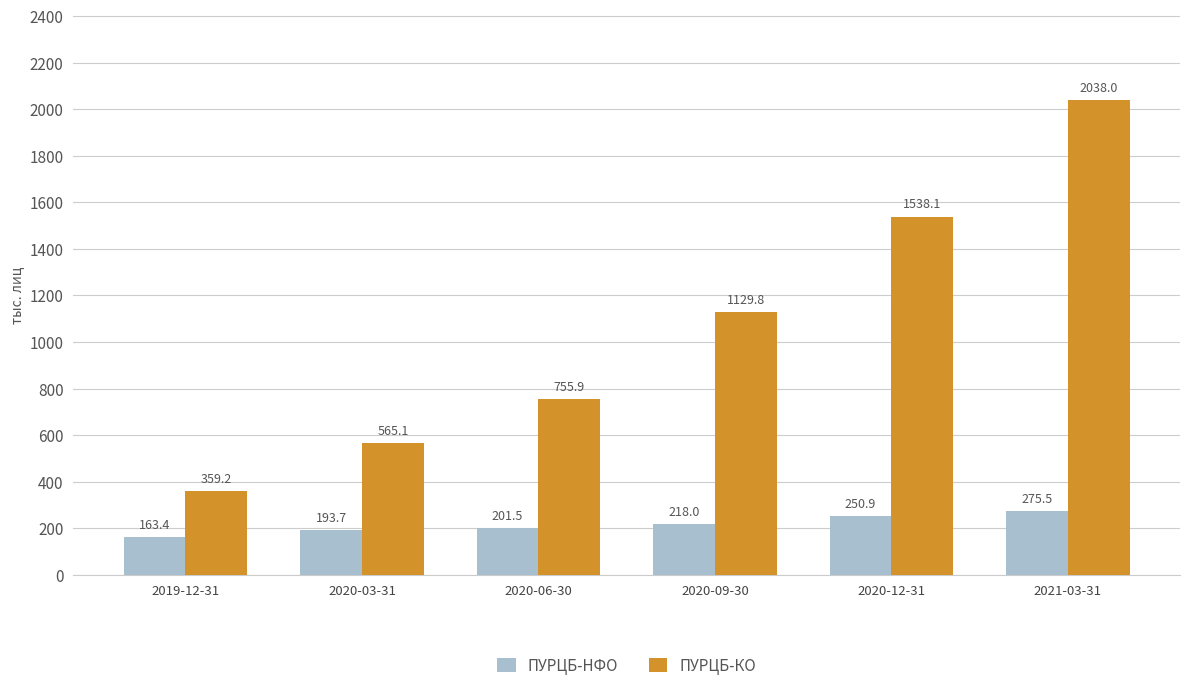

What is the sum of the ПУРЦБ-КО values at 2020-06-30 and 2020-03-31?

1321.1